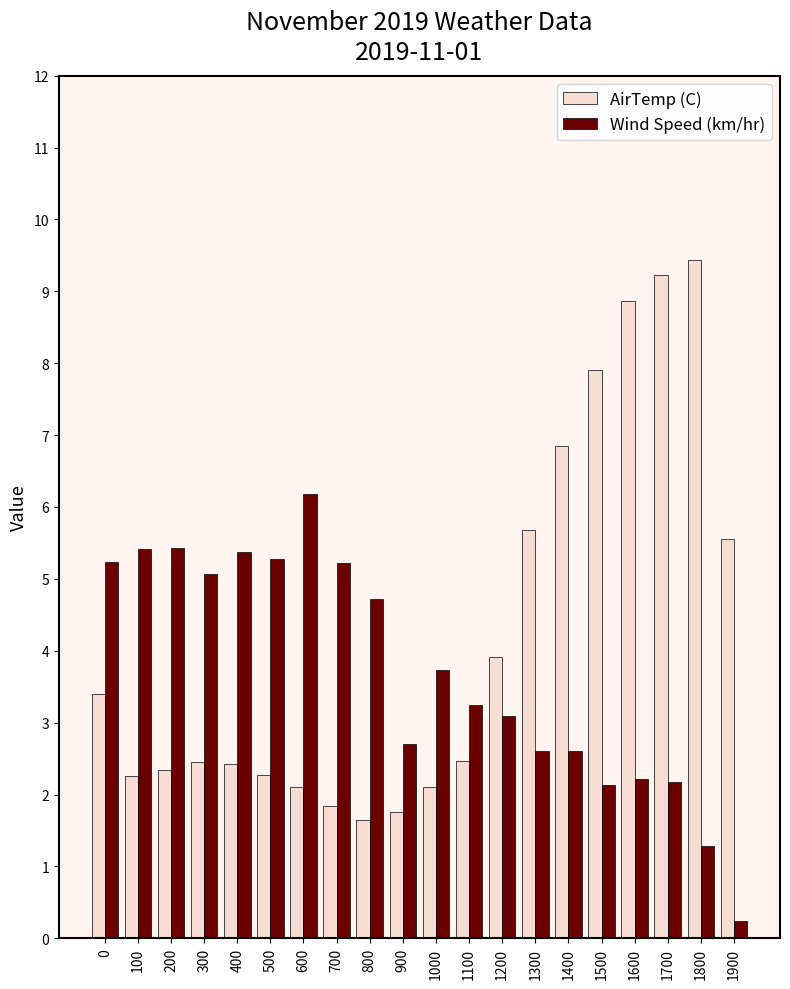

How many bars are there in total?

40